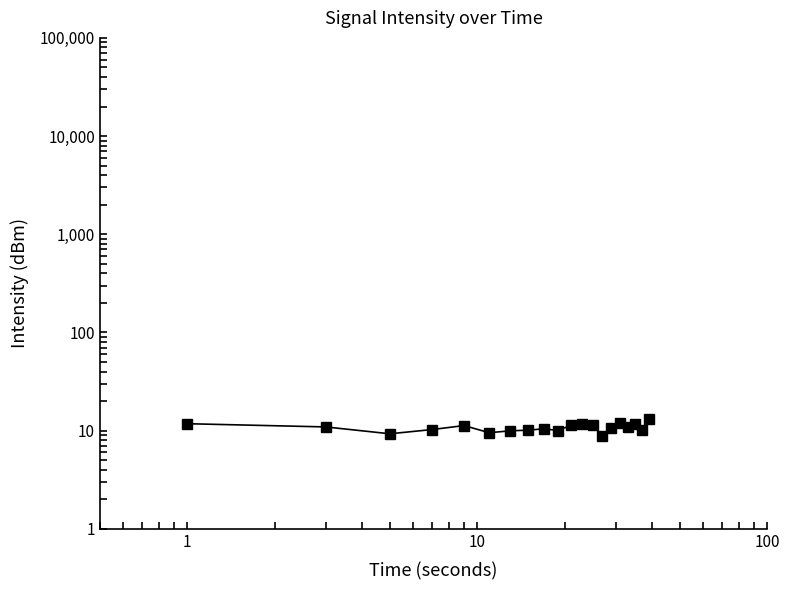

What is the value of the 20th point from the left?

13.3